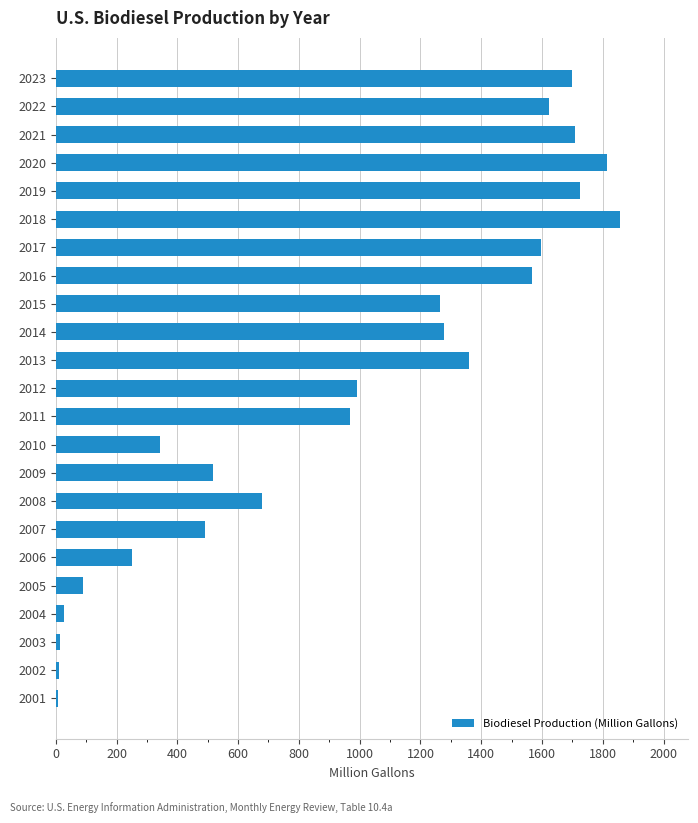

What is the change in value from 2013 to 2023?

+339.3